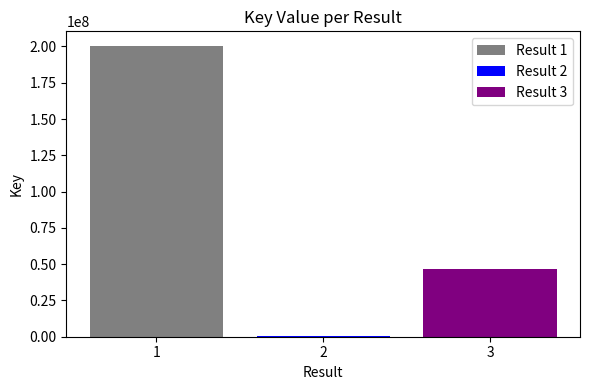

What is the maximum value shown in the chart?

200383837